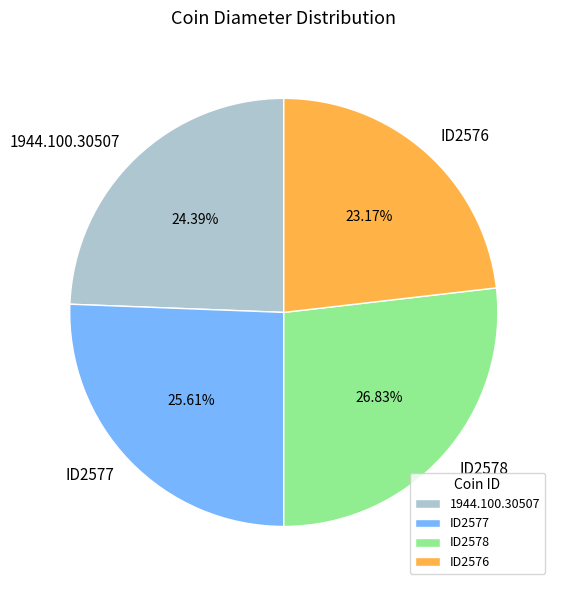

How many slices are in this pie chart?

4